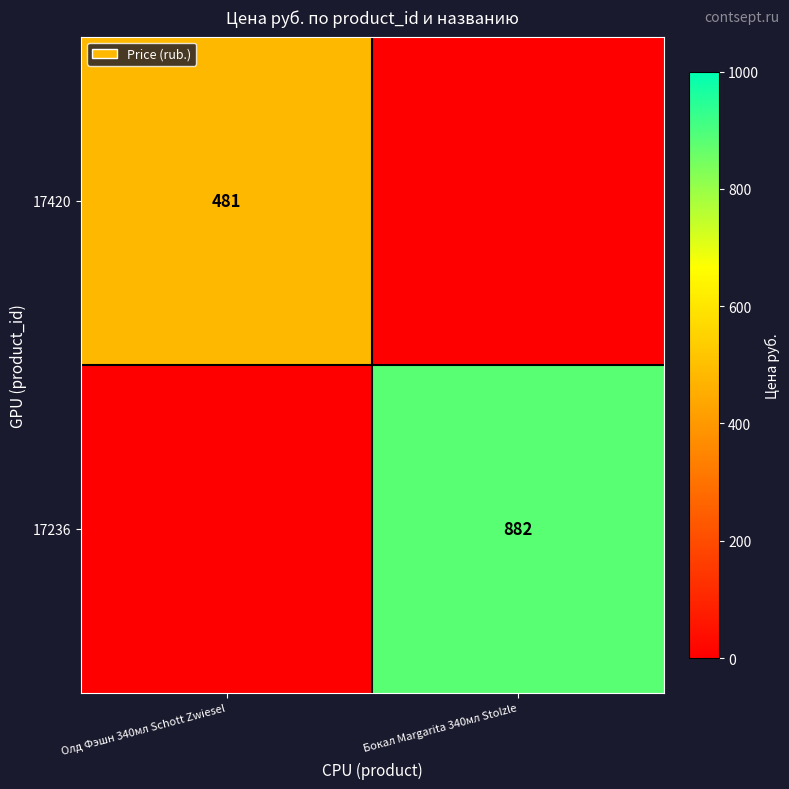

The value of 17420 at Олд Фэшн 340мл Schott Zwiesel is 481. True or false?

True